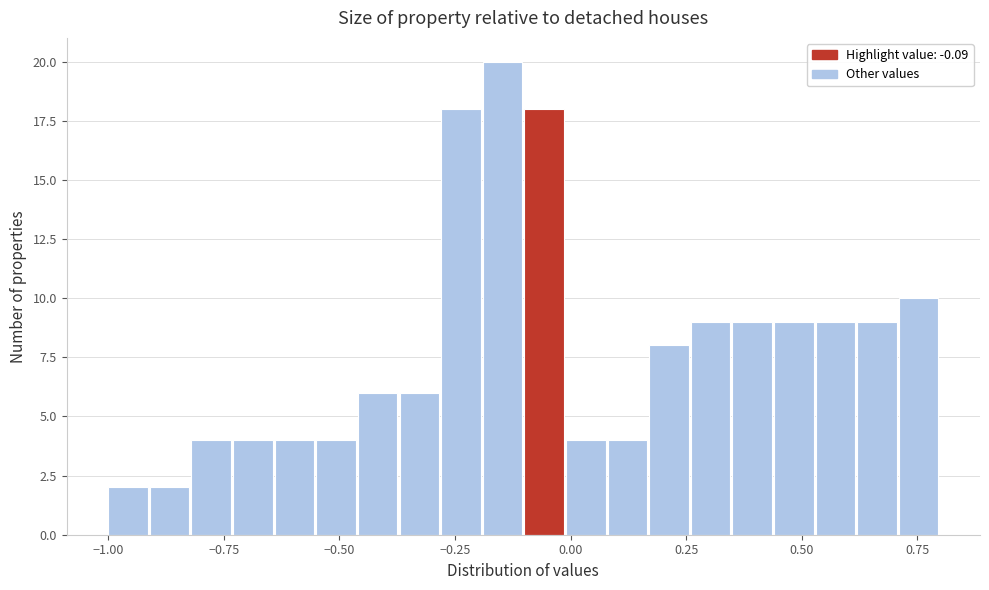

Read against the x-axis, roughly where is the centre of the tallest bar?

-0.15